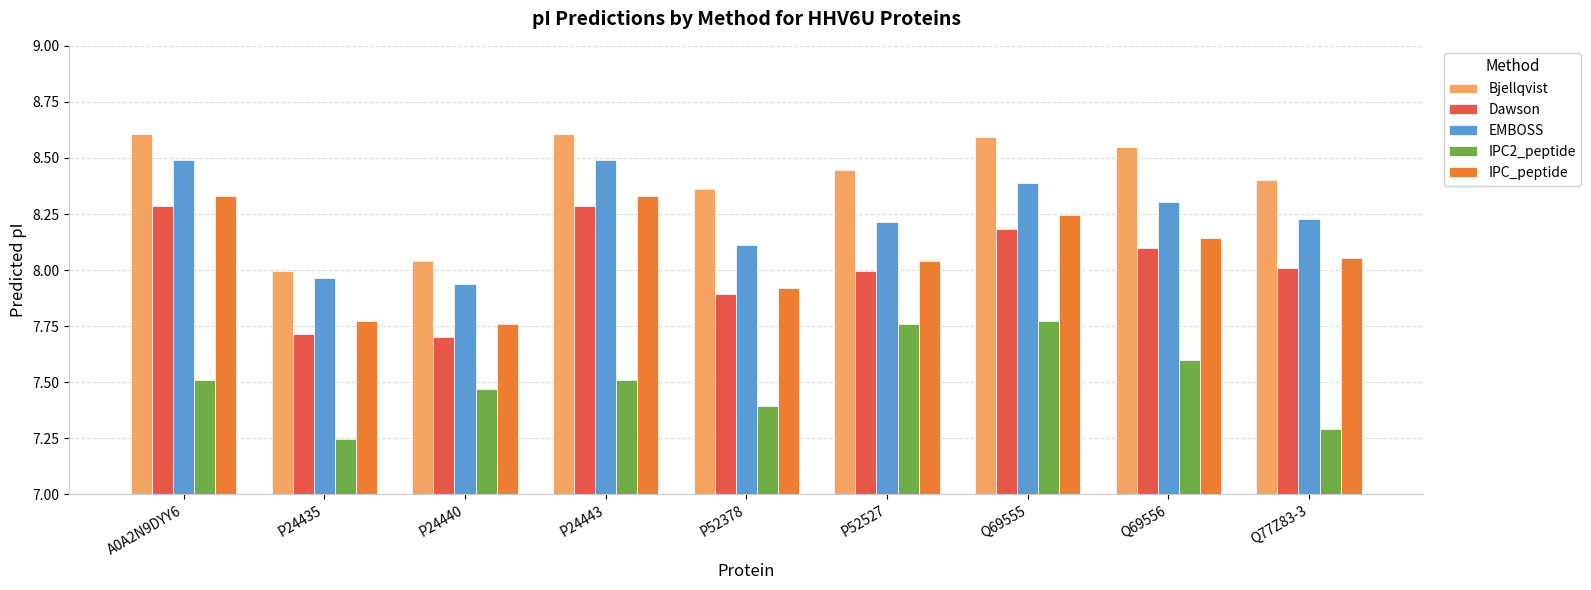

Is the value of EMBOSS at P24435 greater than the value of Dawson at Q77Z83-3?

No